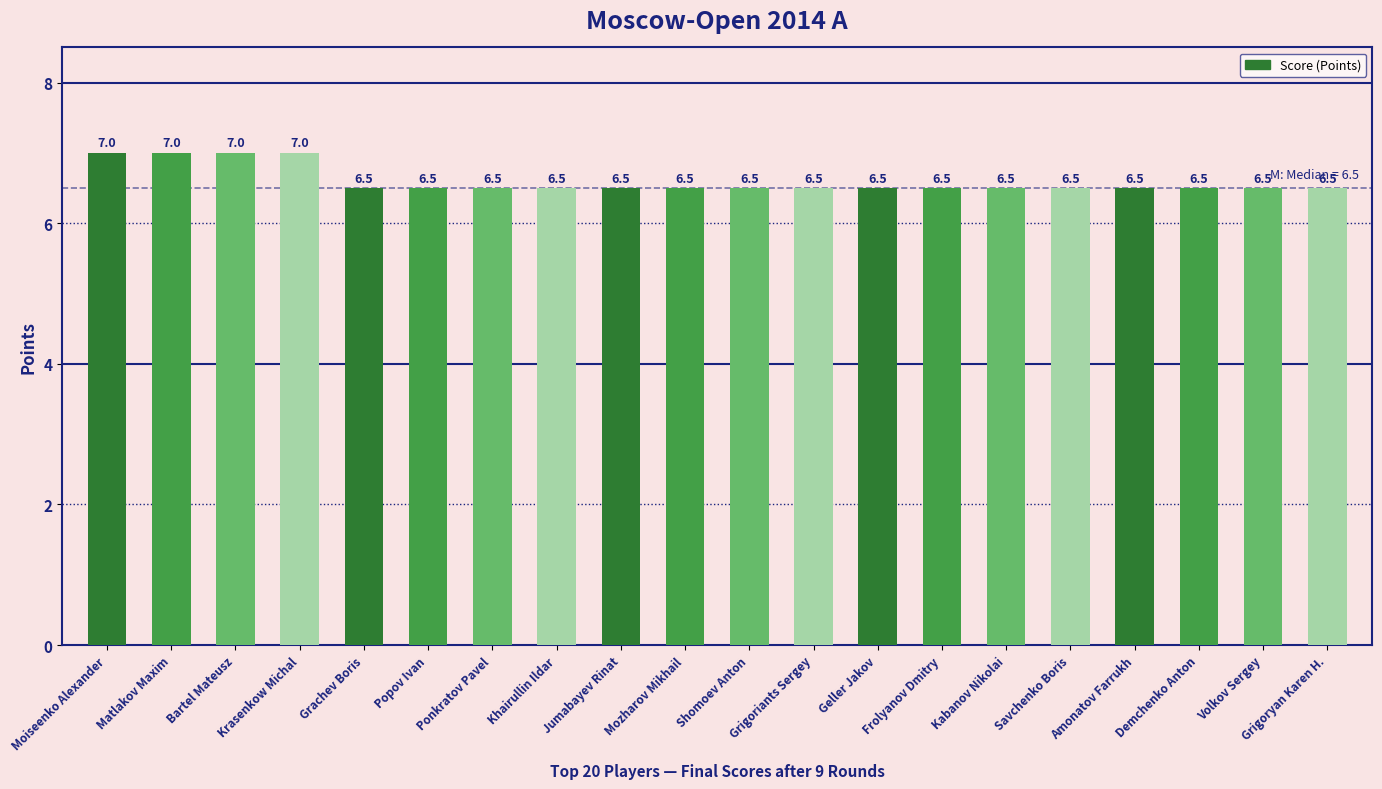

The value at Frolyanov Dmitry is 10.6. True or false?

False